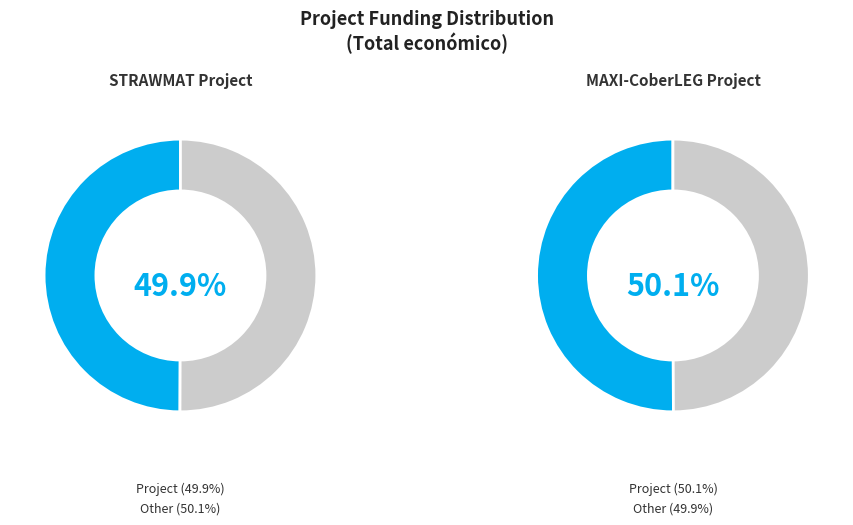

Is it true that MAXI-CoberLEG Operational Group is 50% of the pie?

True